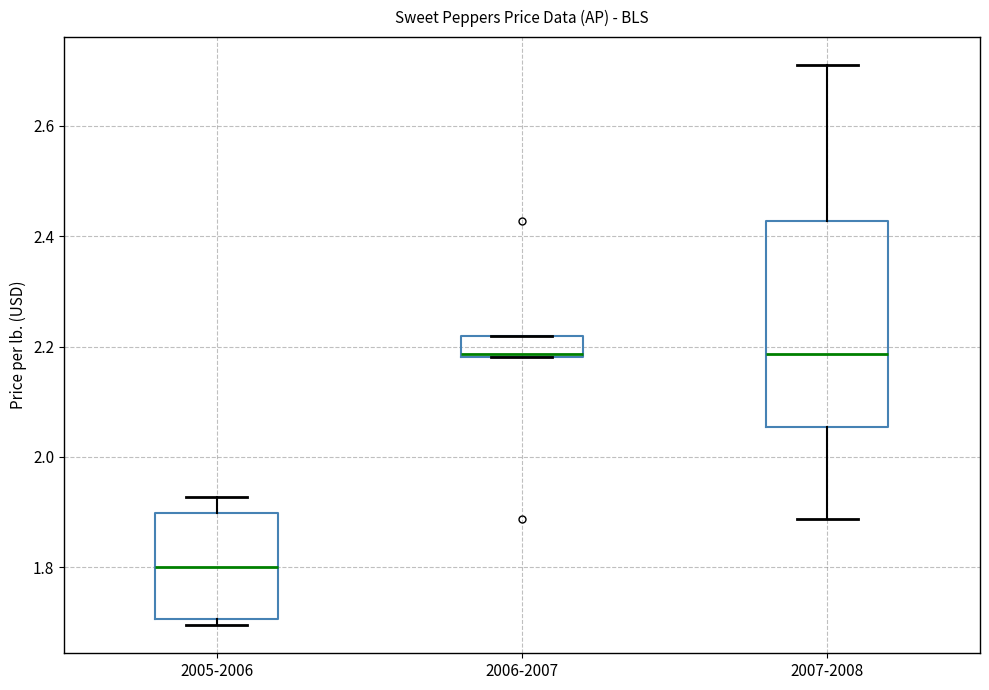

Reading left to right, transcribe this box plot: for each box, give where its median line is, the range the box spans, and where its two whiskers end, as read against the y-axis. The values are not printed on the chart, so give them approximately, as read against the axis.

2005-2006: median 1.80, box 1.70 to 1.90, whiskers 1.70 (just below the box's lower edge) to 1.92
2006-2007: median 2.18, box 2.18 to 2.22, whiskers 2.18 to 2.22
2007-2008: median 2.18, box 2.06 to 2.42, whiskers 1.88 to 2.72